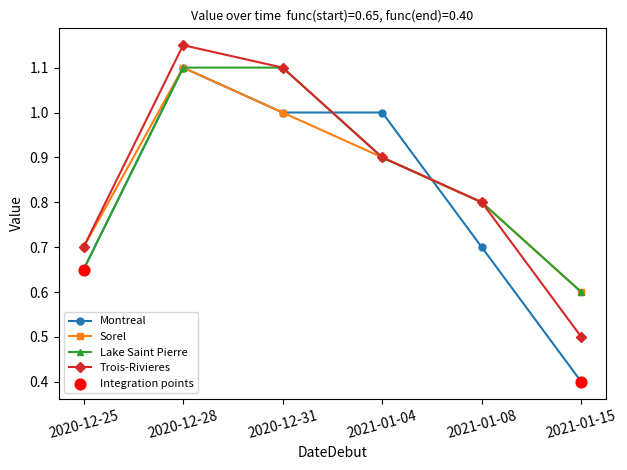

Is the value of Sorel at 2020-12-31 greater than the value of Lake Saint Pierre at 2020-12-28?

No